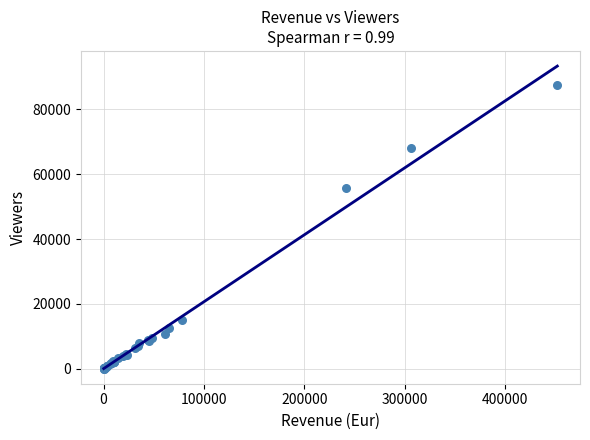

What Y value in the scatter plot is closest to 43799?

55795